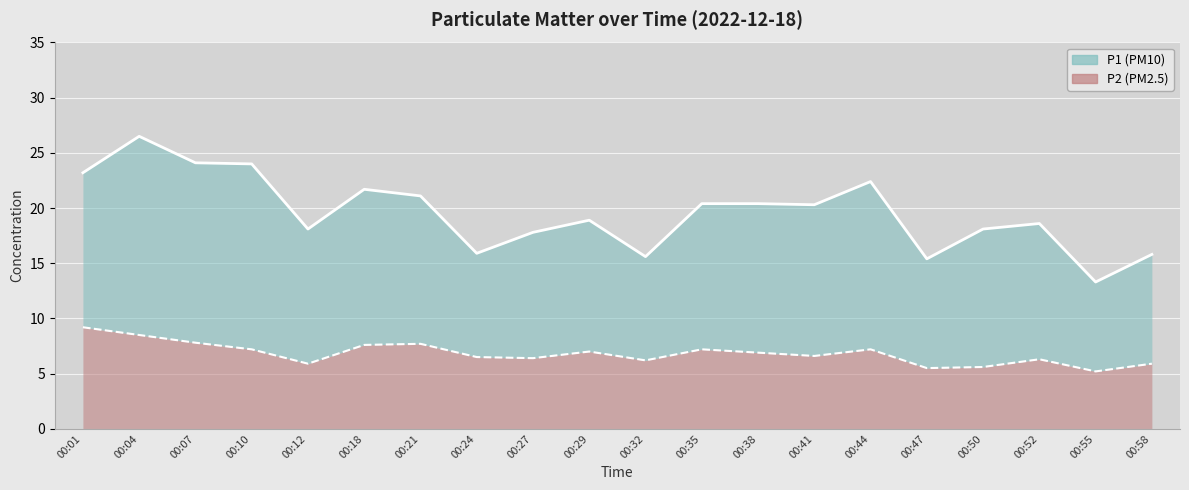

How many interior local peaks does the P1 line series have?

5